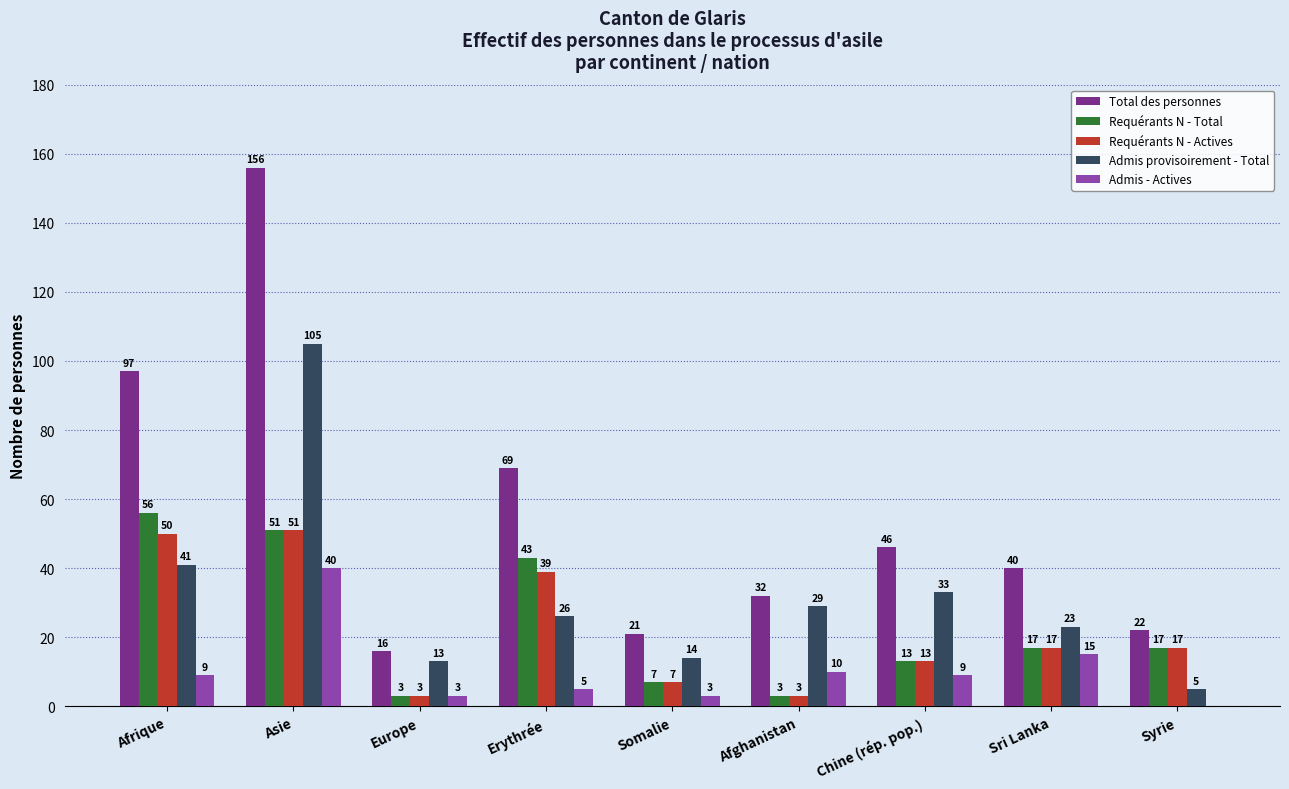

Which series has the largest total across all categories?

Total des personnes